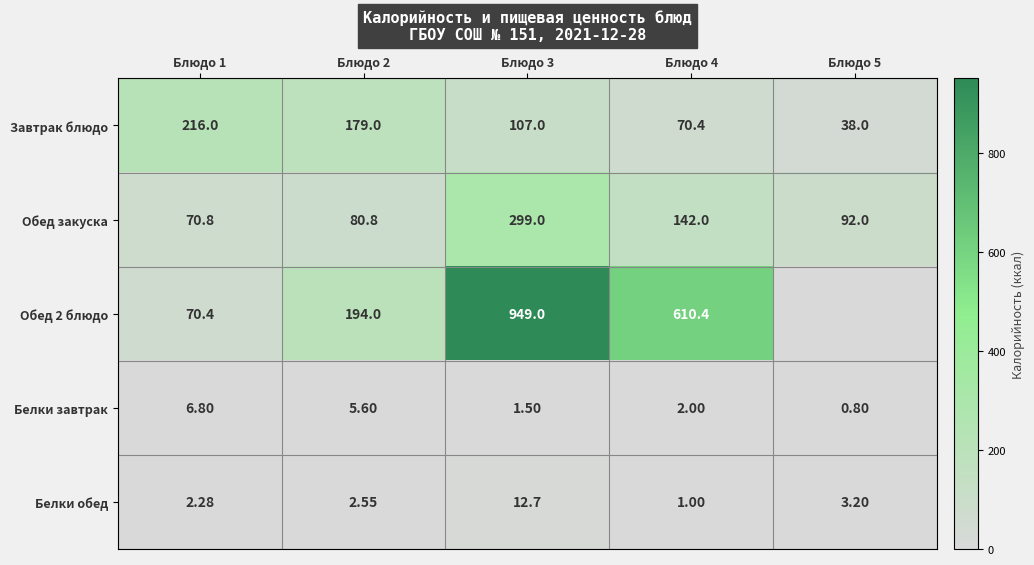

Is the value of Завтрак блюдо at Блюдо 1 greater than the value of Обед закуска at Блюдо 4?

Yes